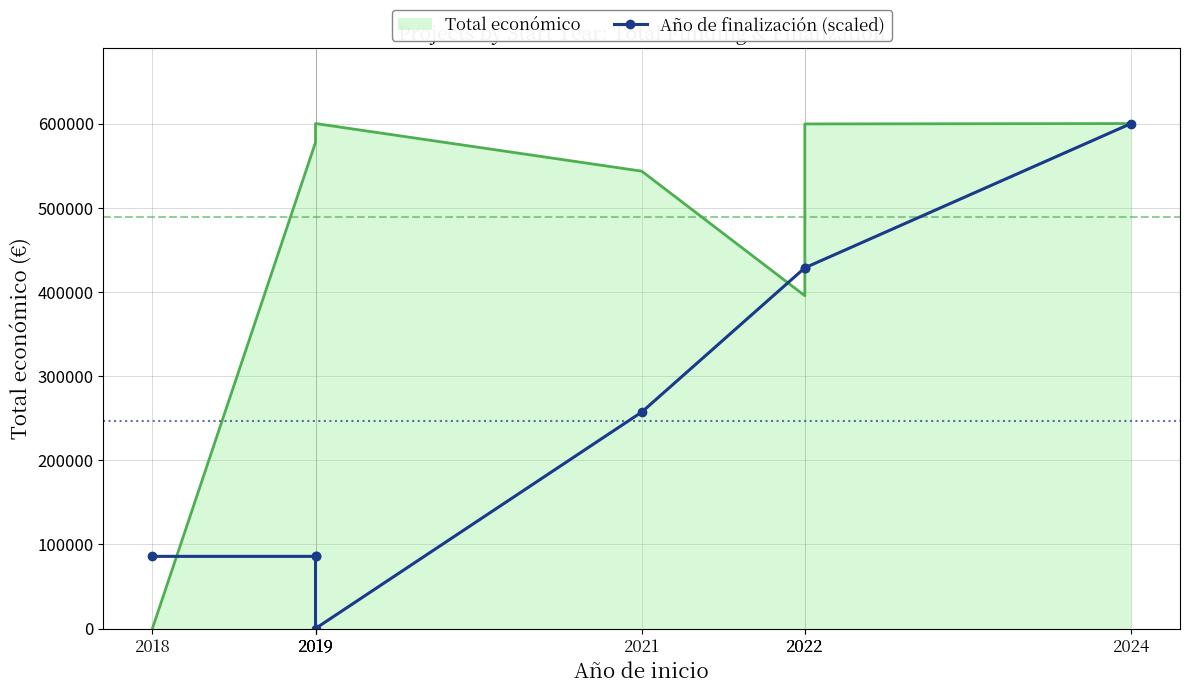

Count the number of values greater than 257126.

4